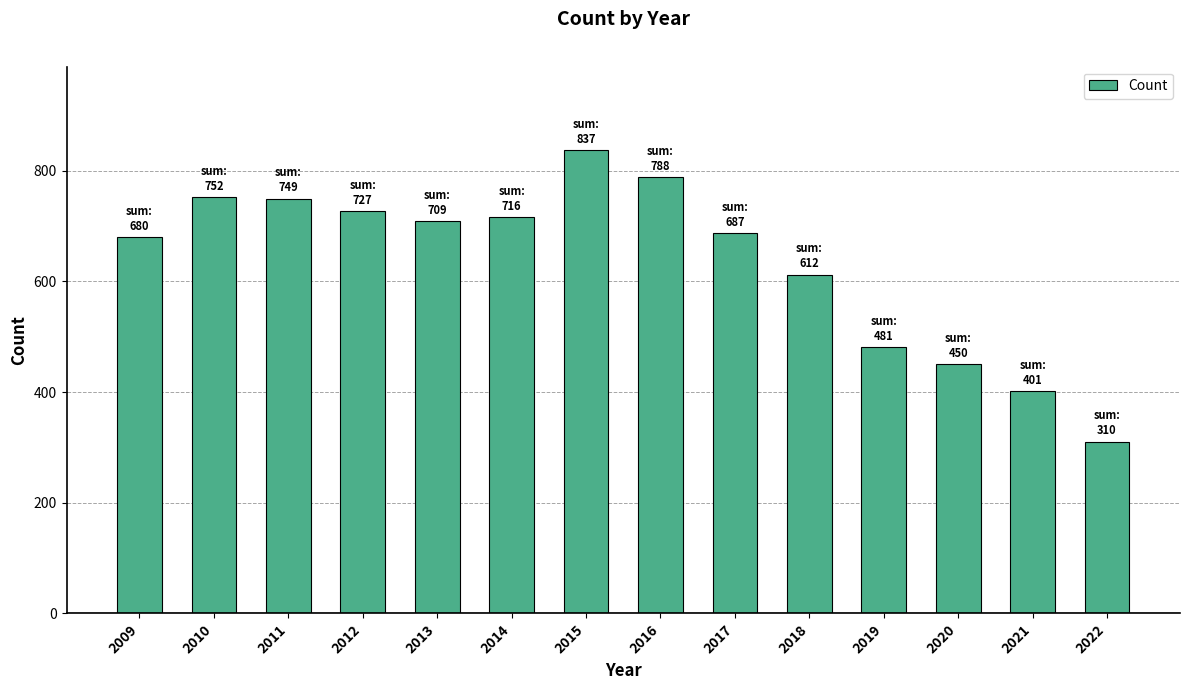

What is the smallest value displayed?

310